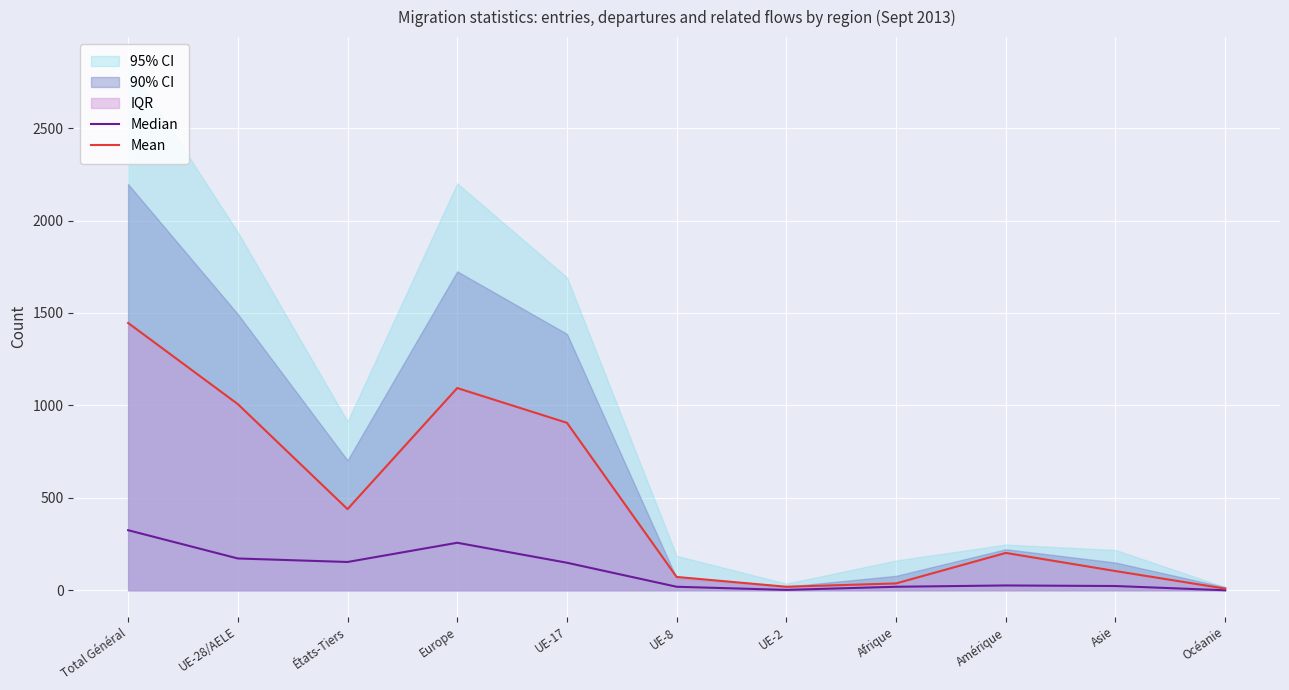

True or false: Mean and Median intersect in this chart.

False